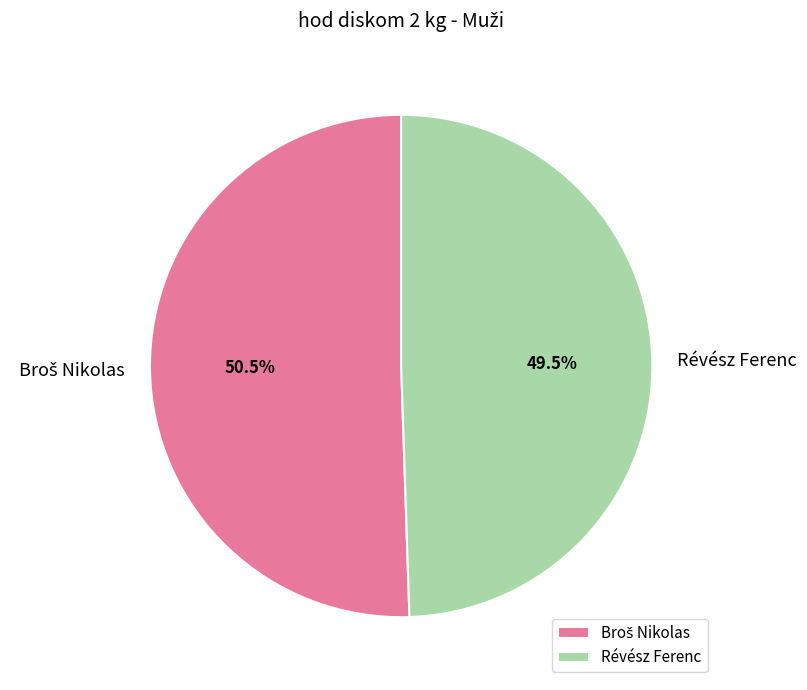

What percentage is NOT represented by Révész Ferenc?

50.5%